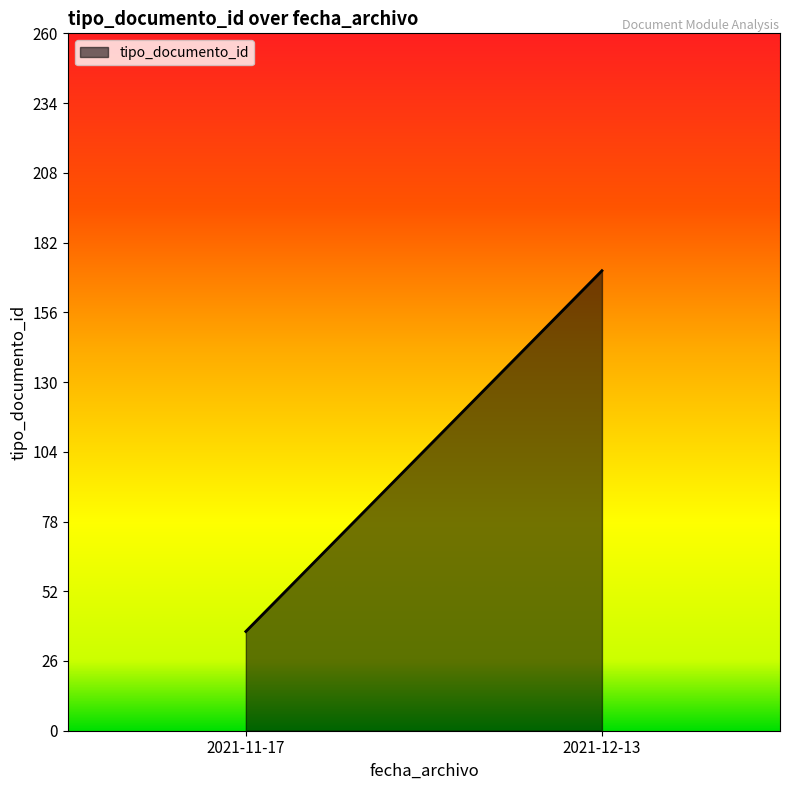

How many values are below 171?

1